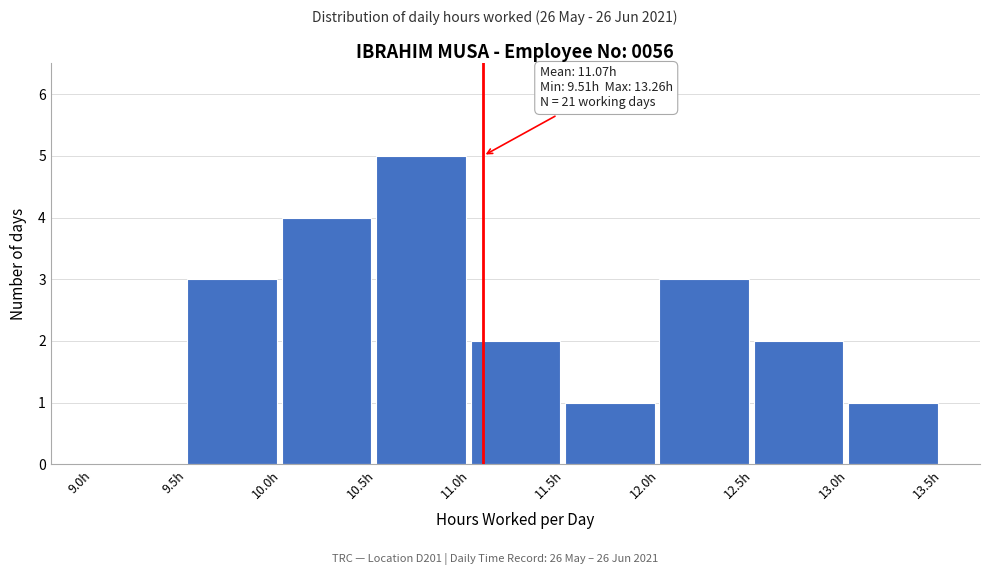

Over which range of the x-axis is the bar tallest?

10.5 to 11.0